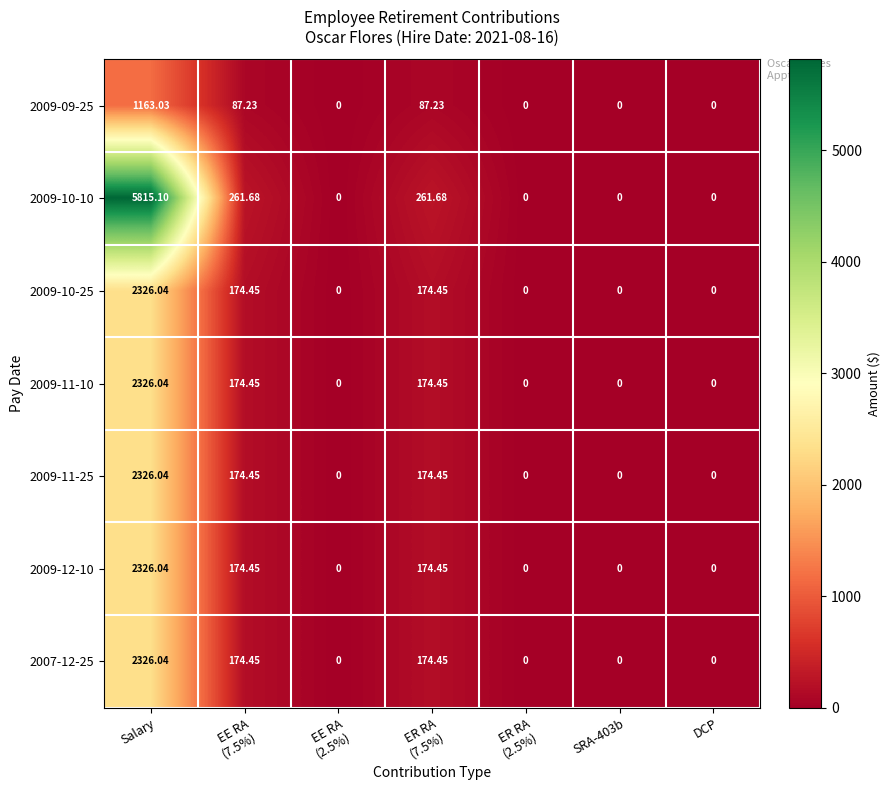

At which category is the sum across all series the highest?

Salary